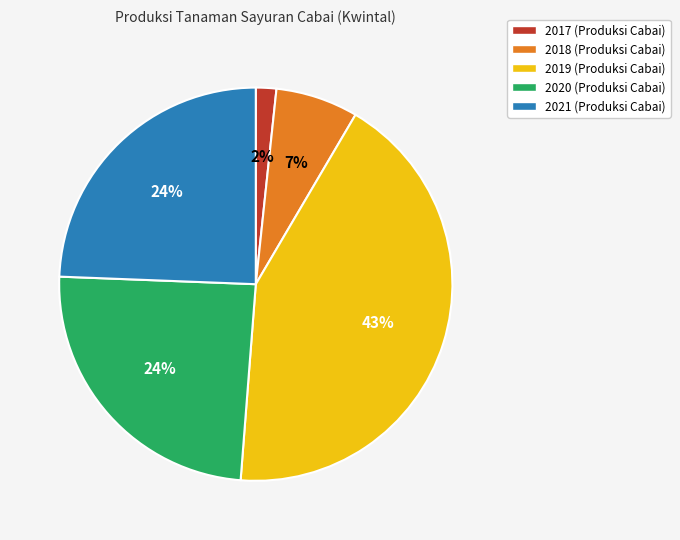

Is the sum of 2018 and 2017 greater than half?

No